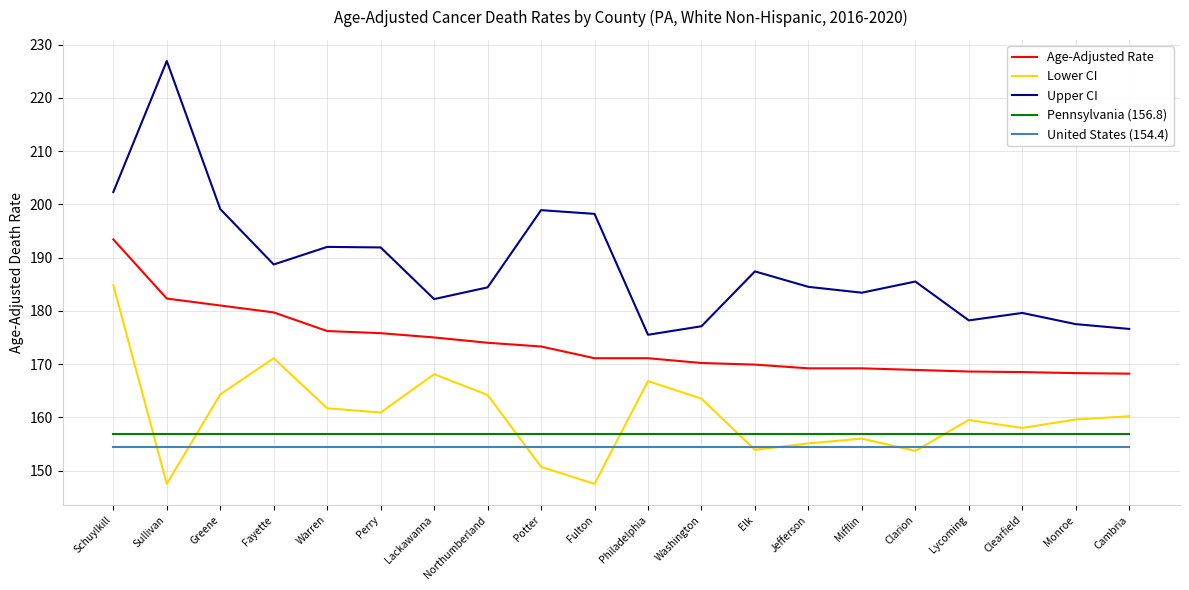

Does the chart have visible grid lines?

Yes